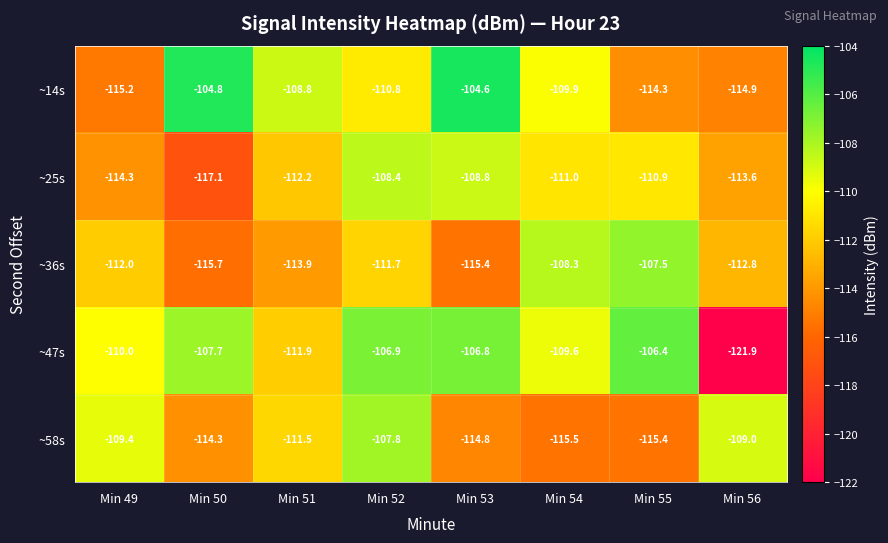

What is the sum of all ~14s values?

-883.3